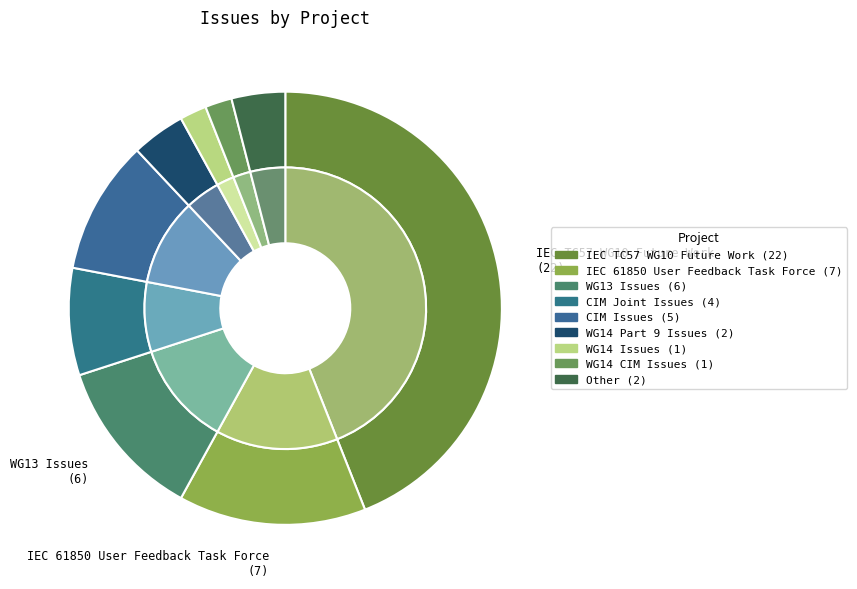

To the nearest percent, what portion does CIM Issues represent?

10%